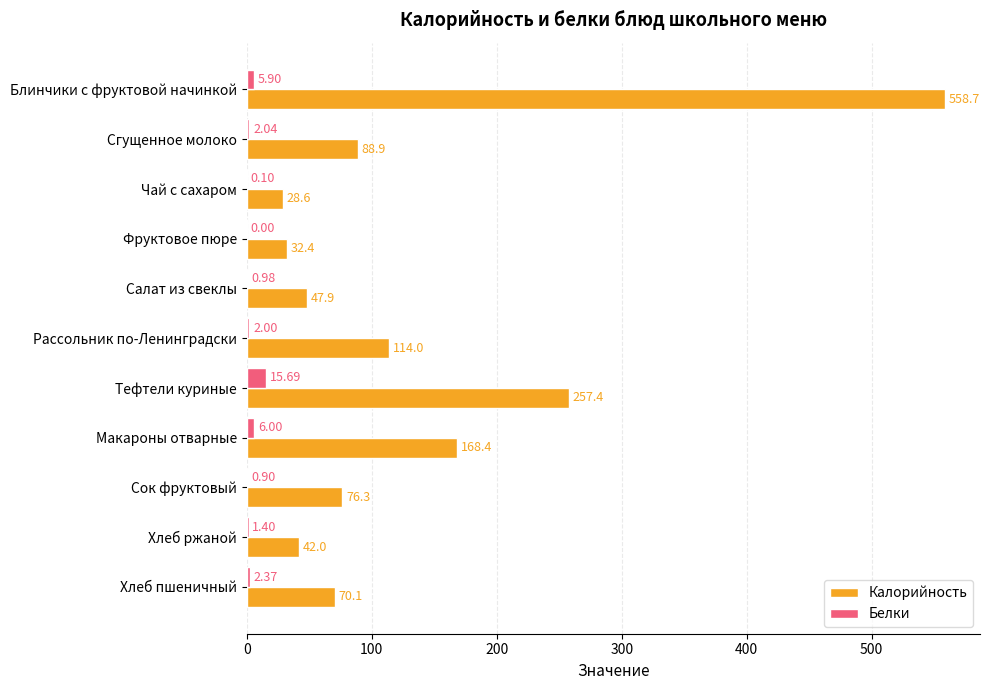

What is the total value across all series at Рассольник по-Ленинградски?

116.0